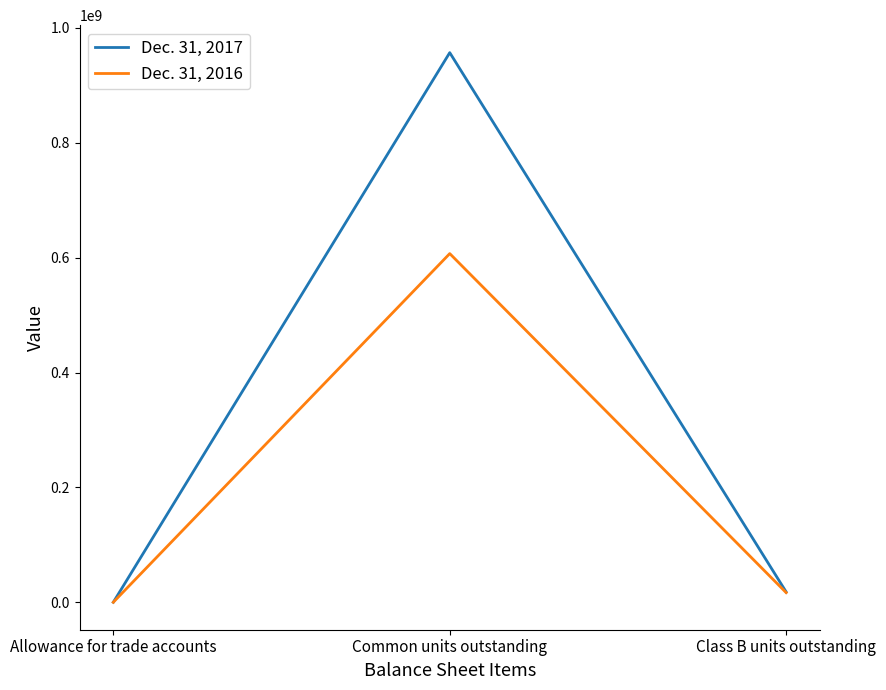

Where does the Dec. 31, 2016 series first go above 16690016?

Common units outstanding